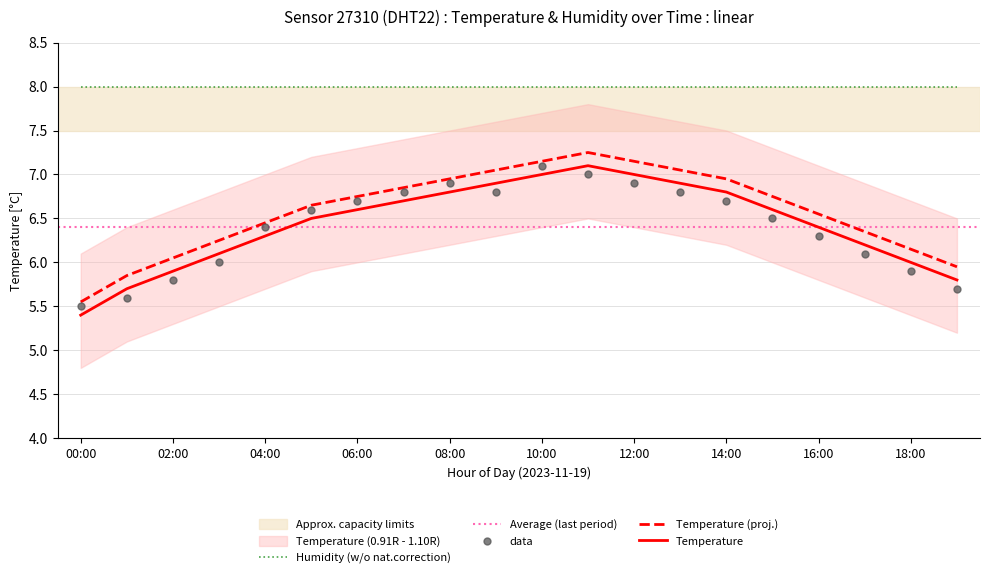

Between 12:00 and 00:00, which is larger?

12:00